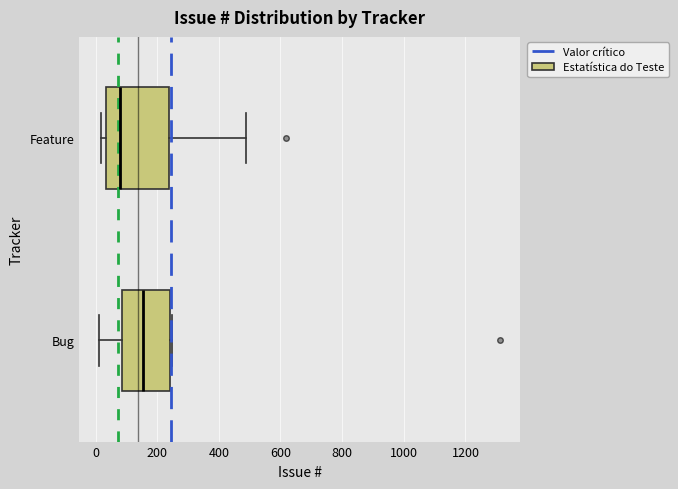

Where does the median line of the box for Feature sit on the x-axis? The values are not printed on the chart, so give them approximately, as read against the axis.

80